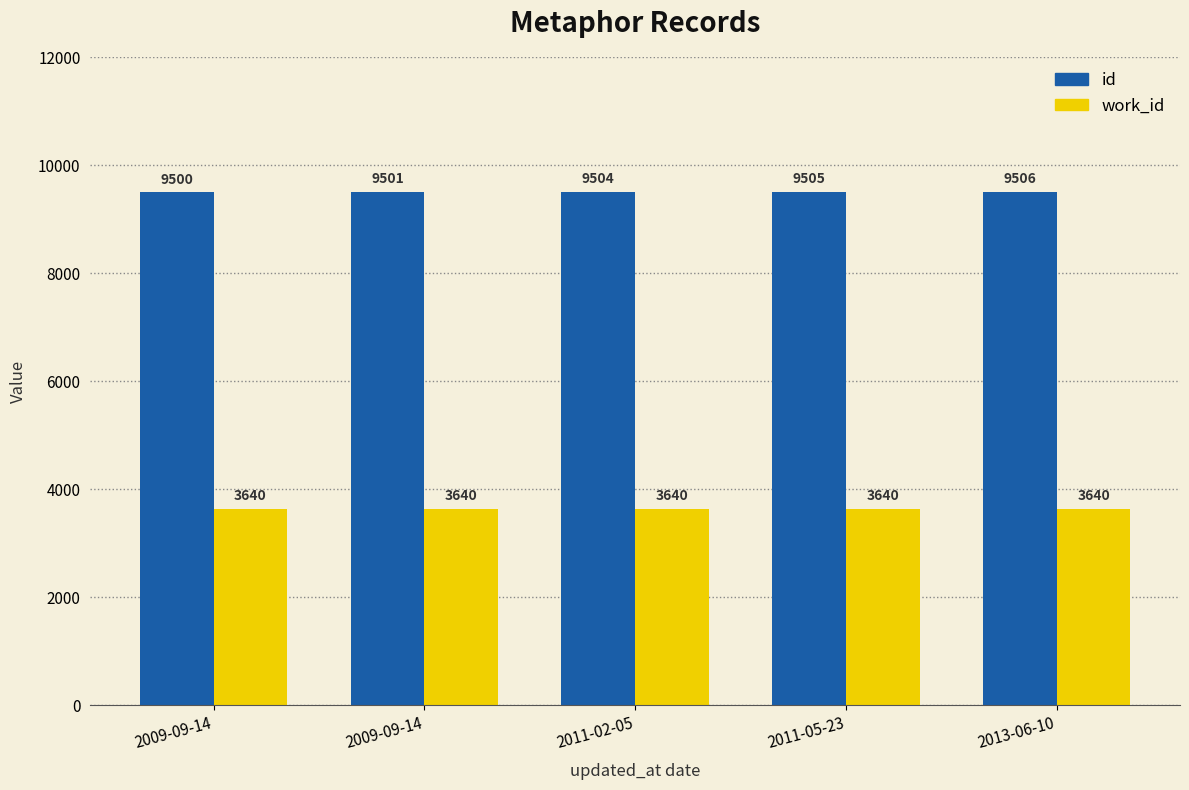

How many id values are between 9501 and 9505?

3